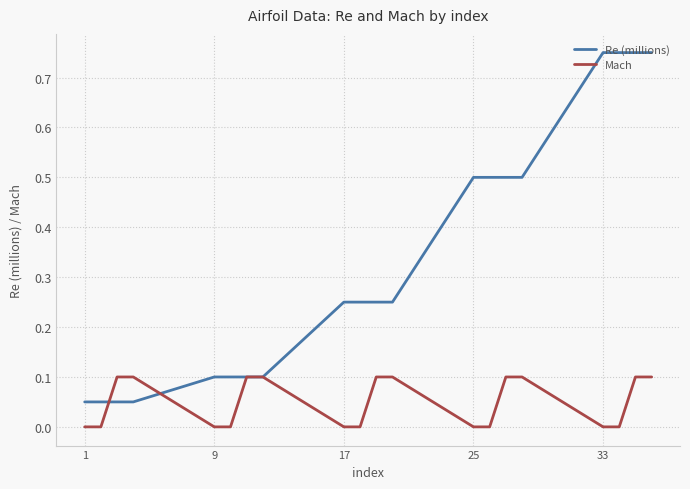

Rank the series by their average value, from highest to lowest.

Re (millions), Mach